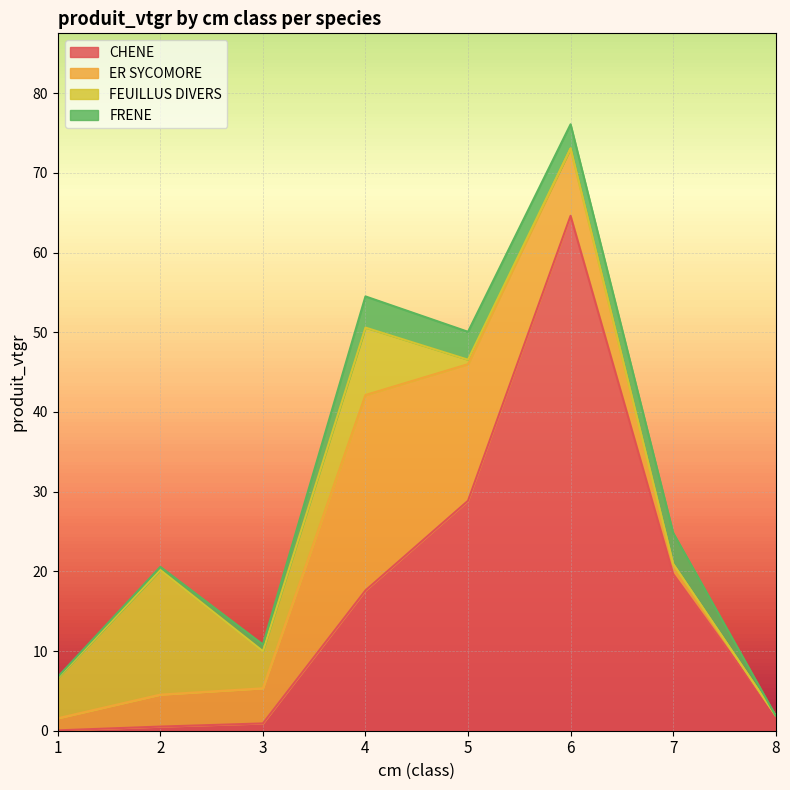

In ER SYCOMORE, how many points are higher than both neighbors (excluding endpoints)?

1